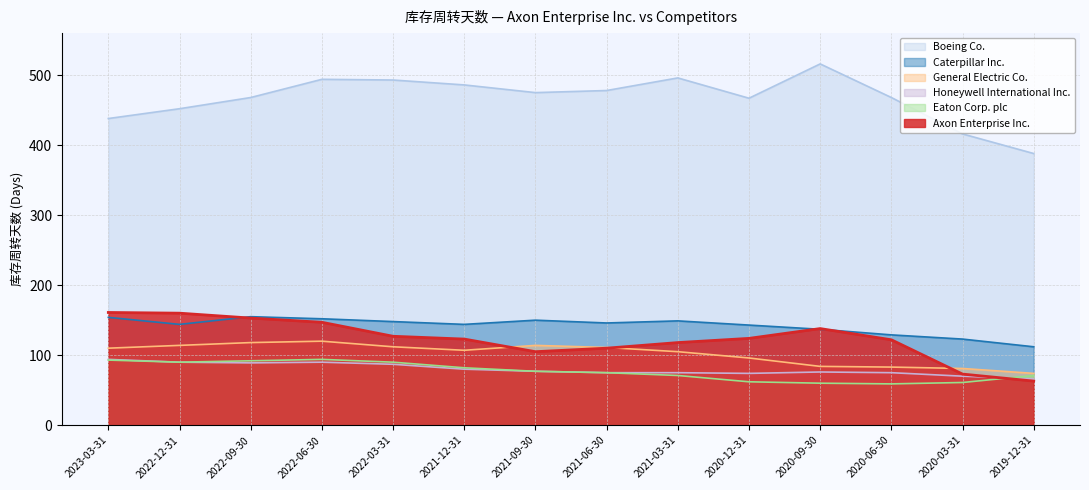

How many data points in Caterpillar Inc. are above 146?

6